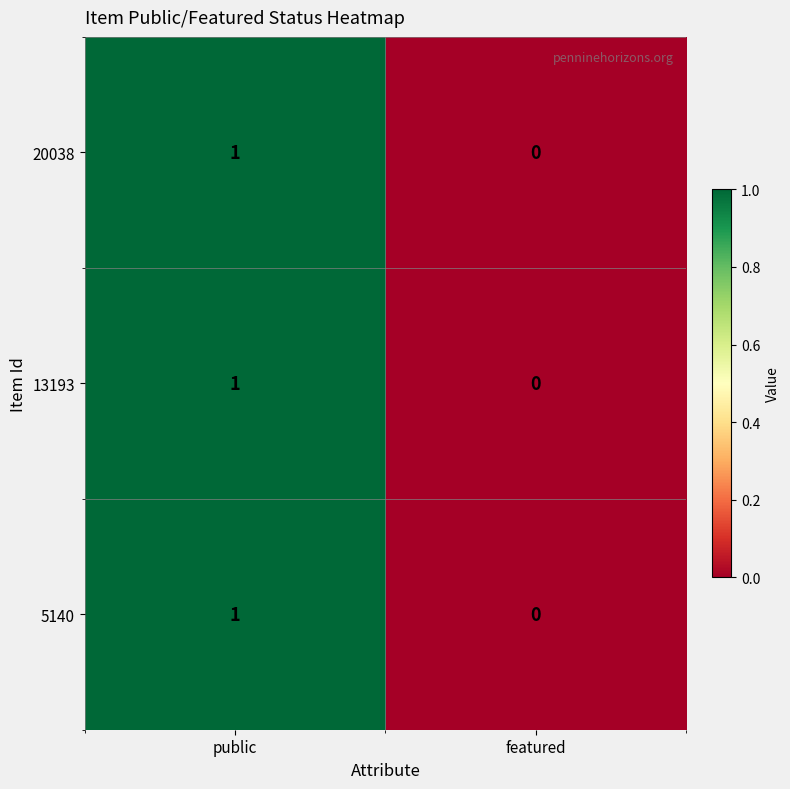

Reading left to right, extract all data points from this chart.

20038: public=1	featured=0
13193: public=1	featured=0
5140: public=1	featured=0